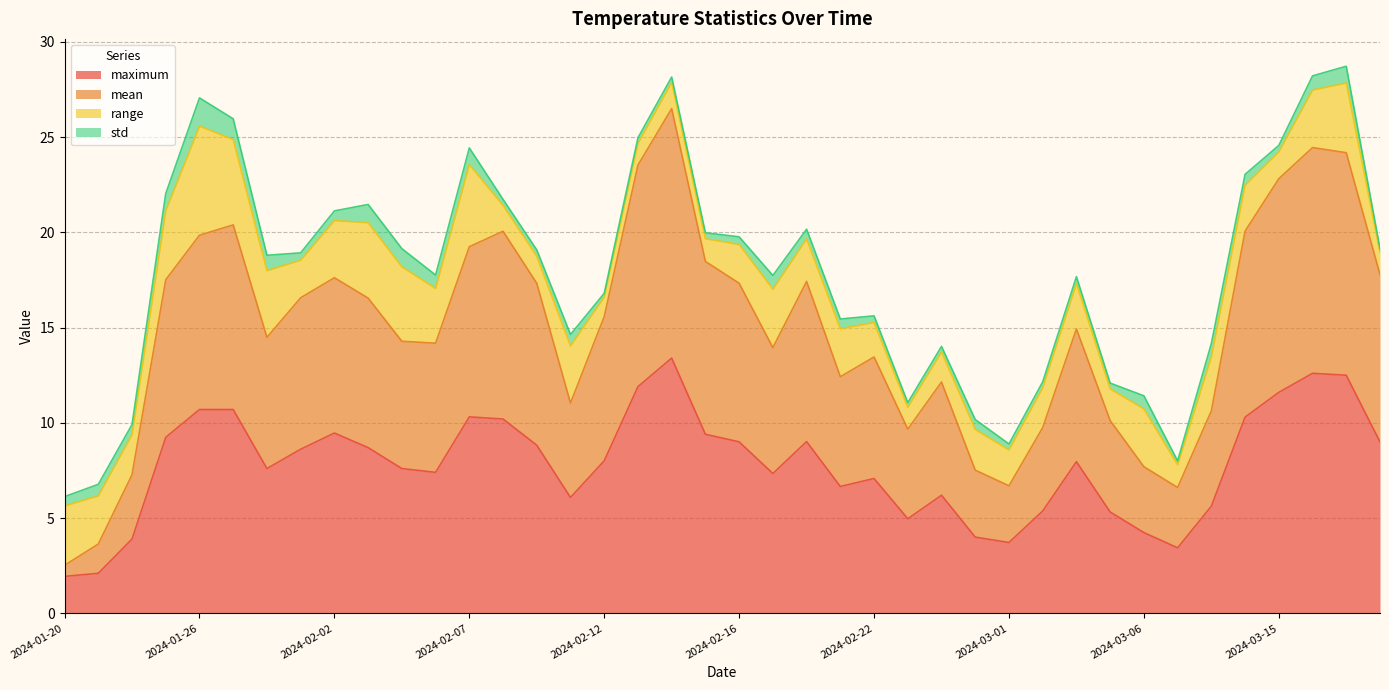

What is the label of the 28th point from the left?

2024-02-28